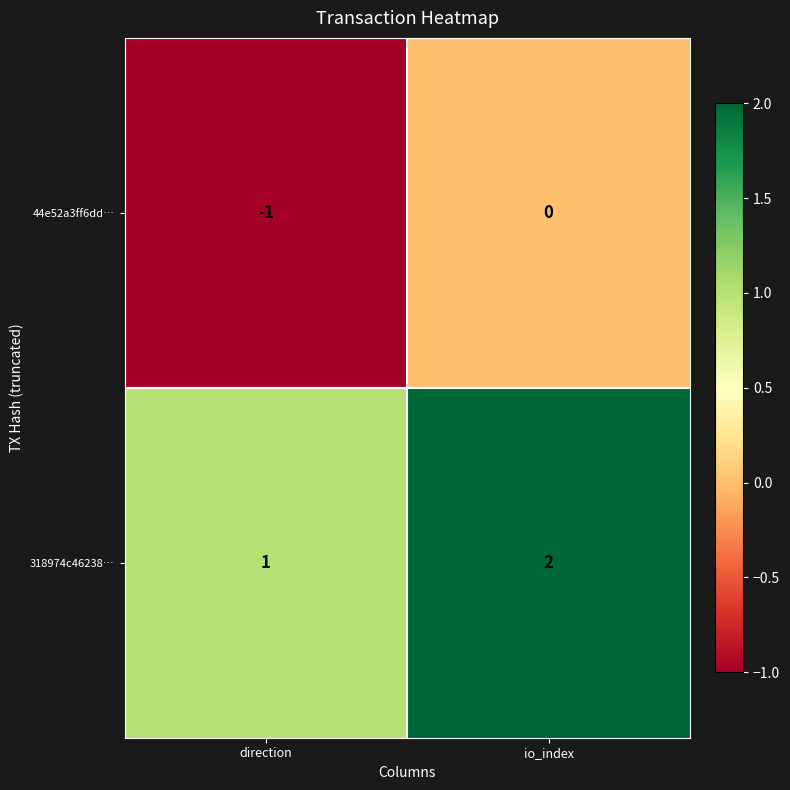

What is the difference between the highest and lowest values at direction?

2